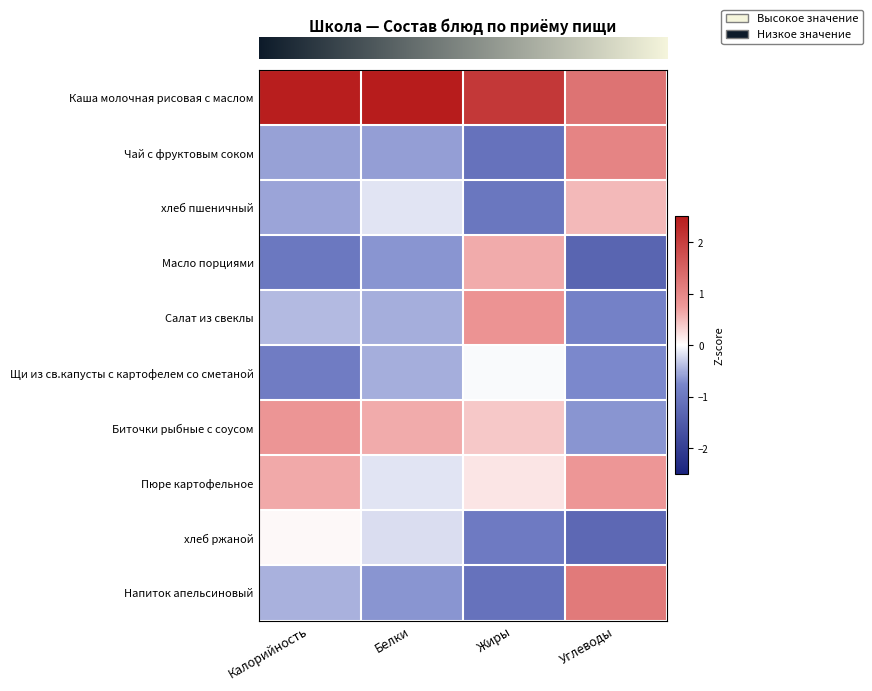

What is the spread (max minus min) of values at Белки?

3.4